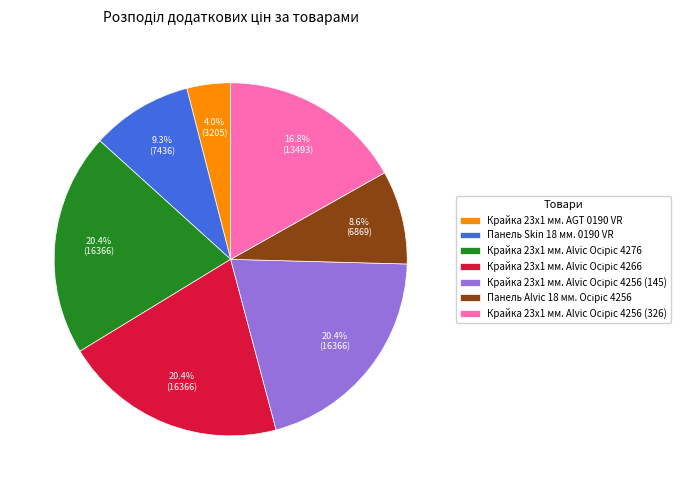

What is the smallest slice in the pie chart?

Крайка 23x1 мм. AGT 0190 VR